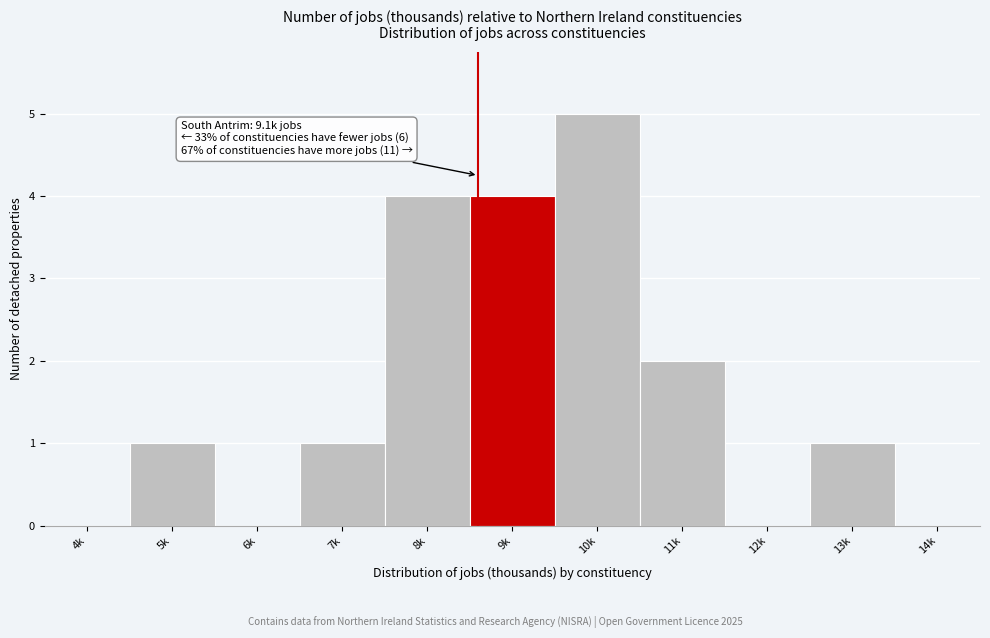

Reading left to right, transcribe all the data shown in this chart.

4k=0	5k=1	6k=0	7k=1	8k=4	9k=4	10k=5	11k=2	12k=0	13k=1	14k=0